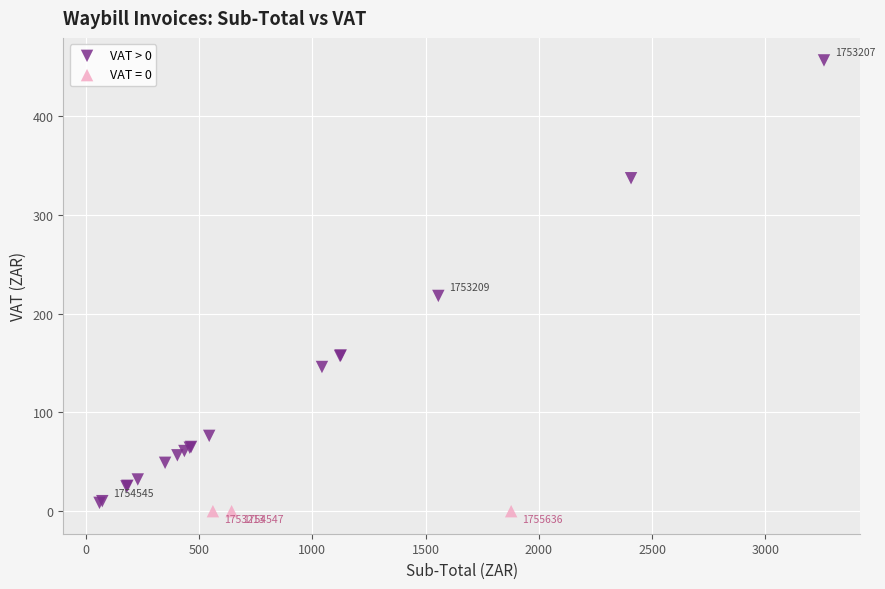

Which series reaches the maximum Y coordinate?

VAT > 0